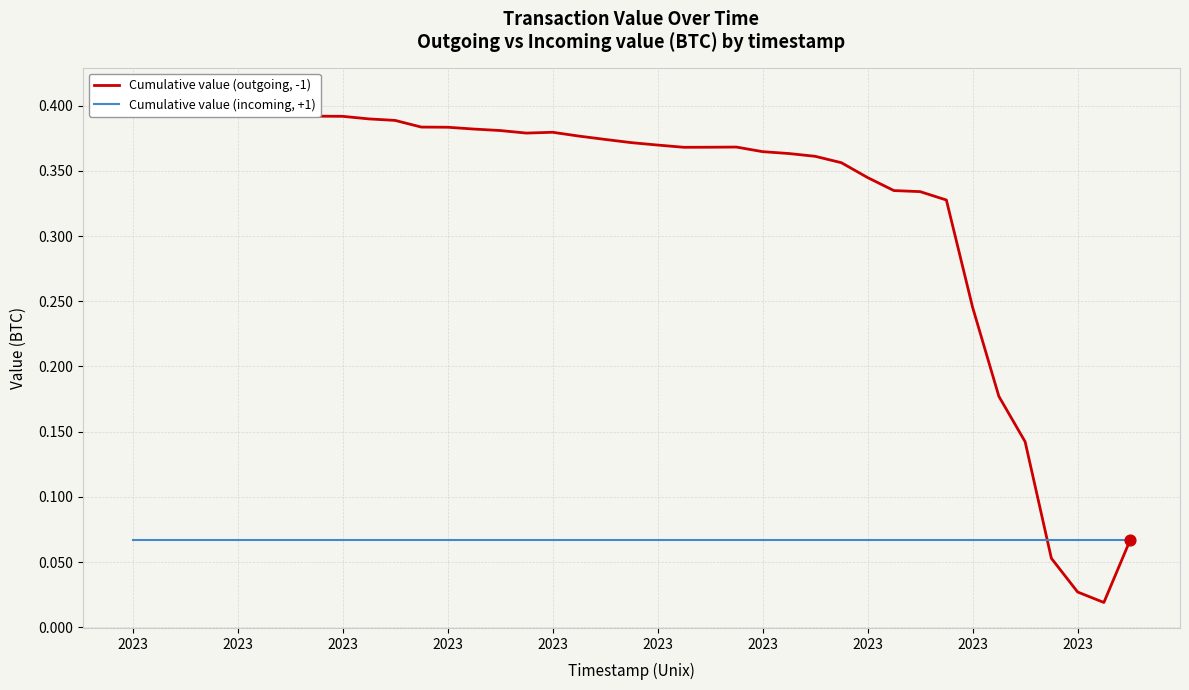

Is the value of Cumulative value (outgoing, -1) at 30 greater than the value of Cumulative value (incoming, +1) at 32?

Yes